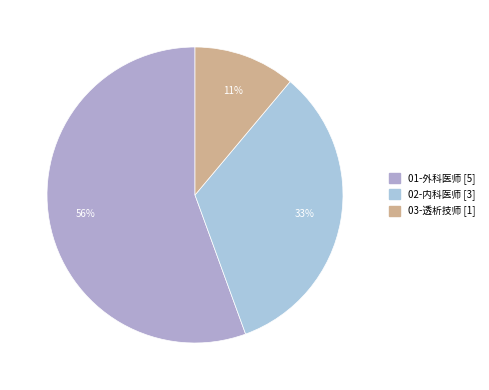

To the nearest percent, what portion does 01-外科医师 represent?

56%